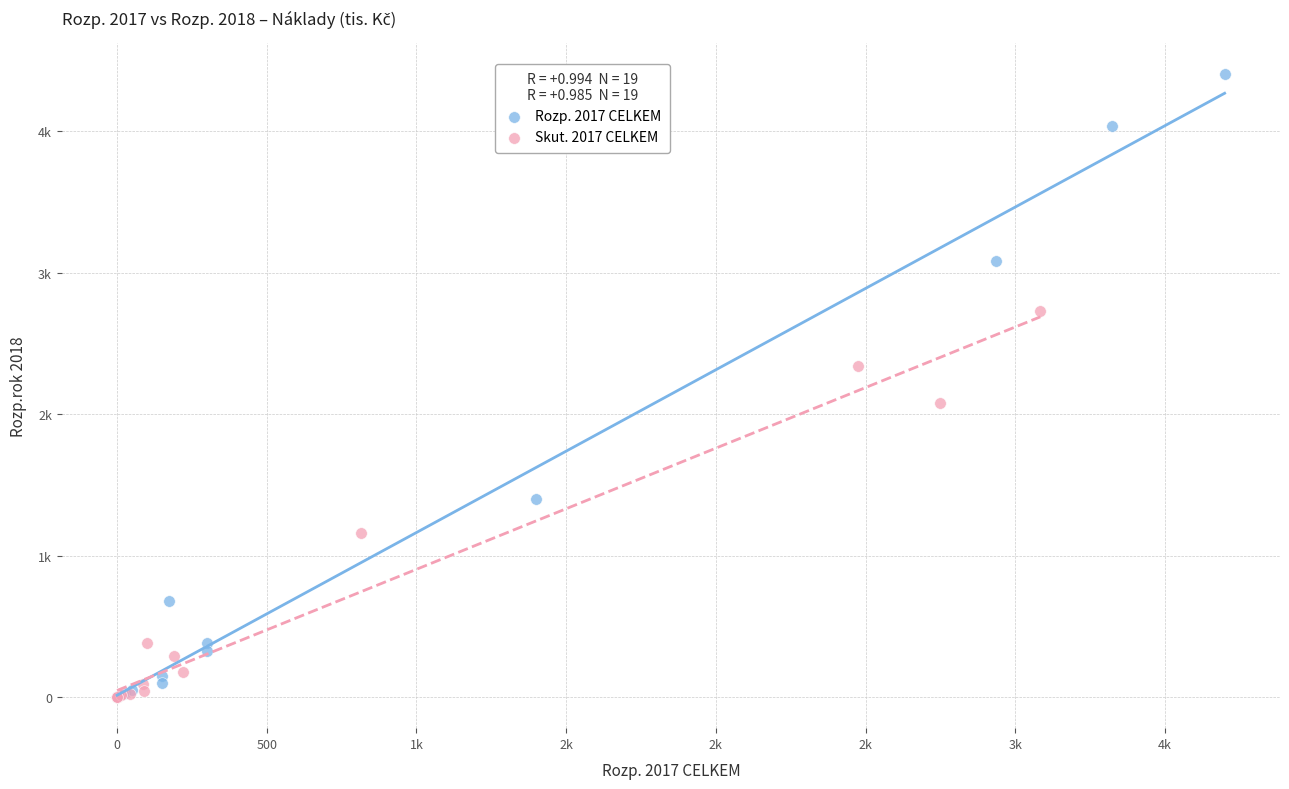

What are all the series names shown in the legend?

Rozp. 2017 CELKEM, Skut. 2017 CELKEM